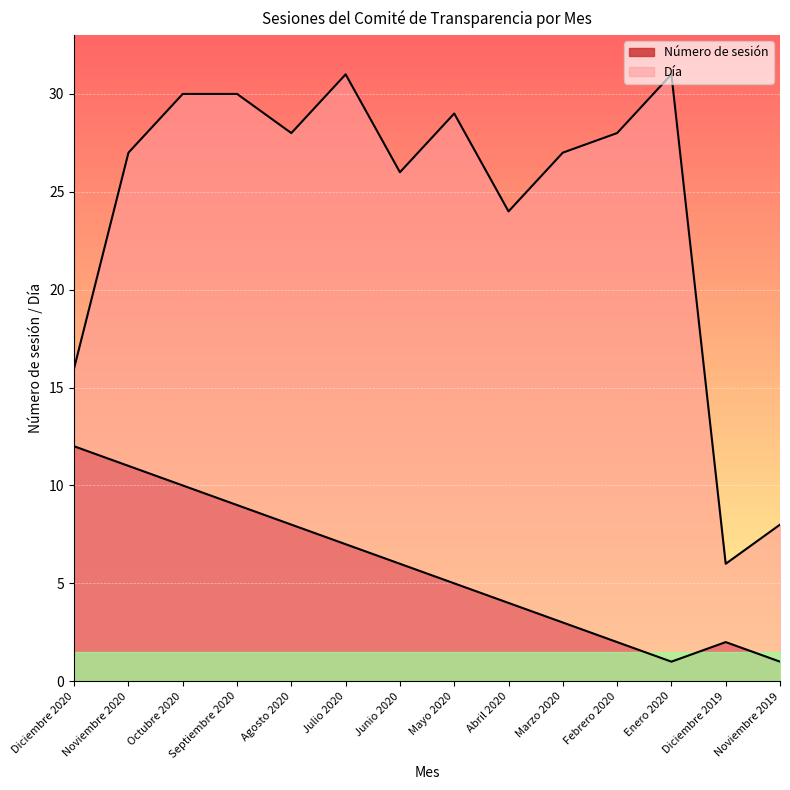

What is the label of the 12th point from the right?

Octubre 2020